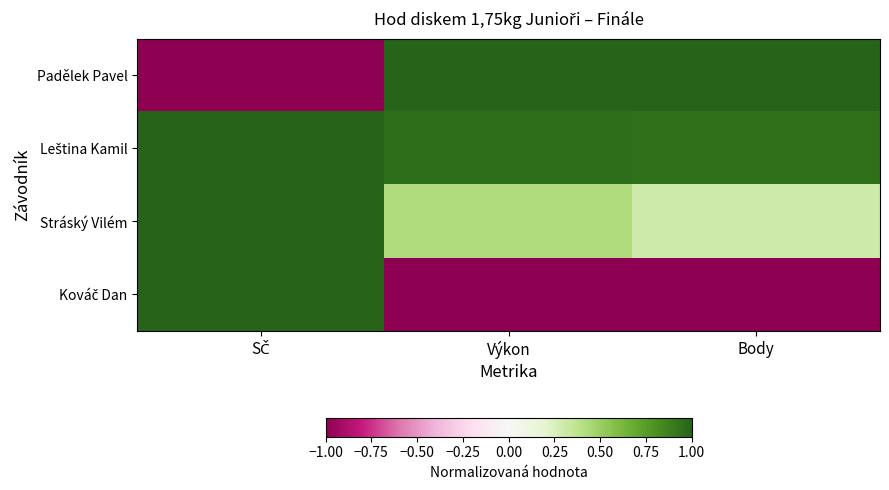

At how many categories does at least one series exceed 0?

3